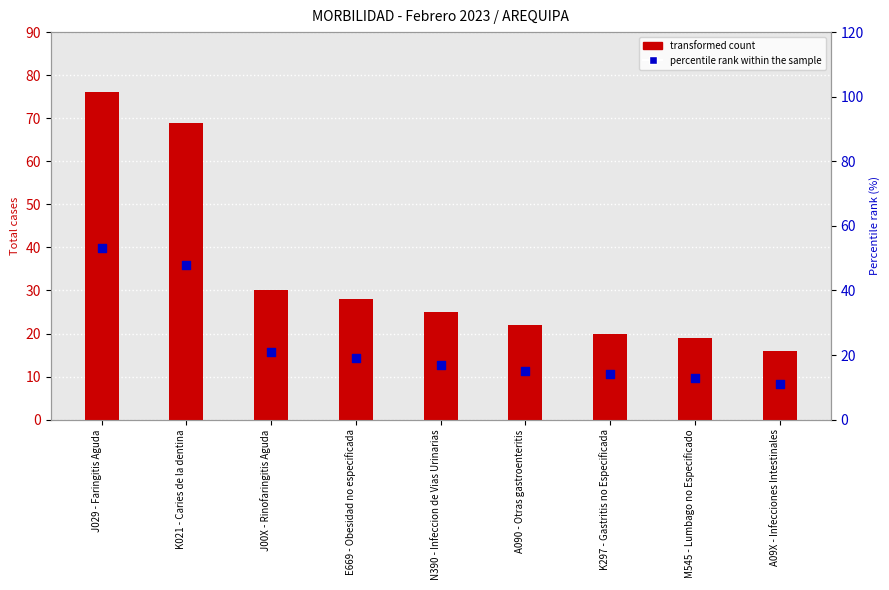

At which category is the sum across all series the highest?

J029 - Faringitis Aguda